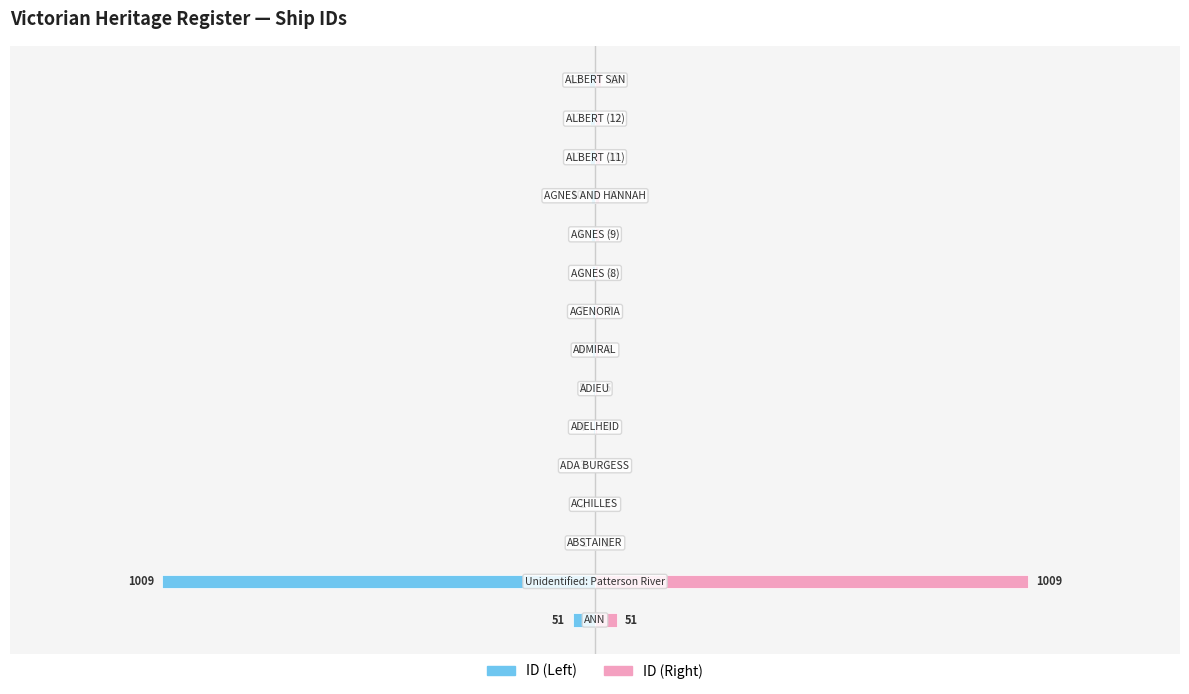

What is the maximum value for ID (Right)?

1009